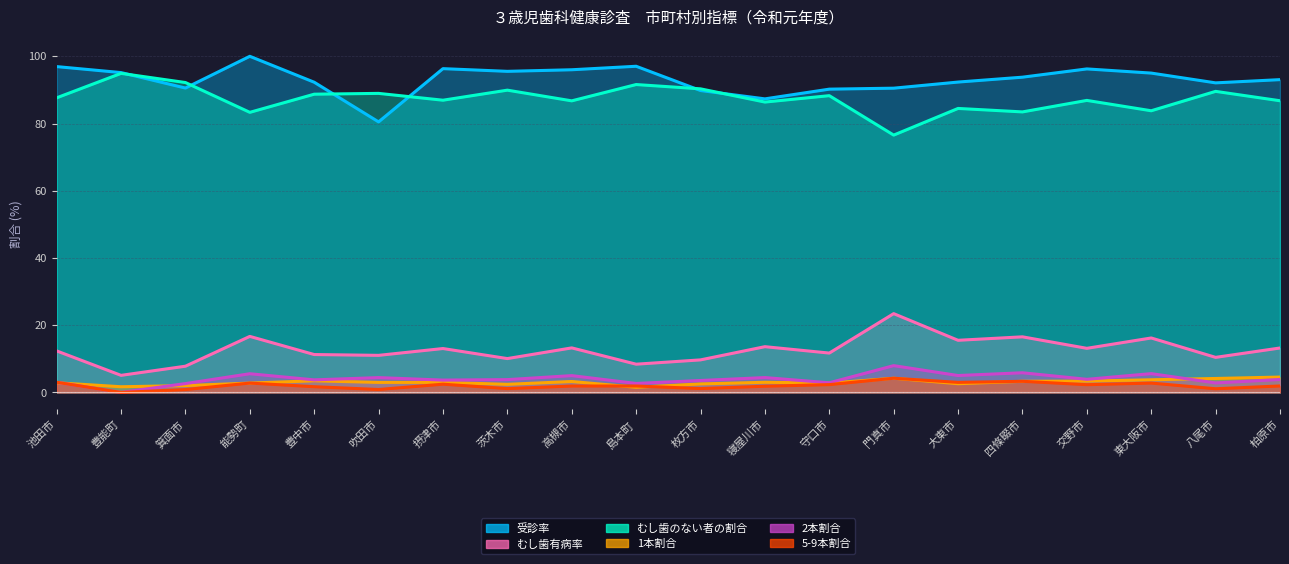

What is the label of the 18th point from the left?

東大阪市